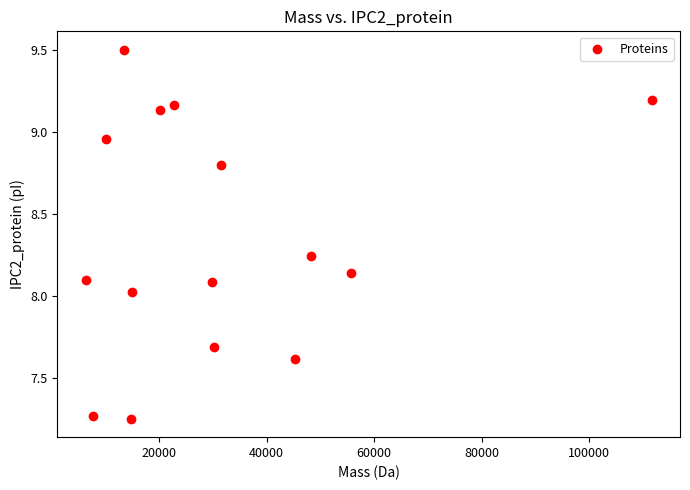

What is the range of Y values (max minus min)?

2.3